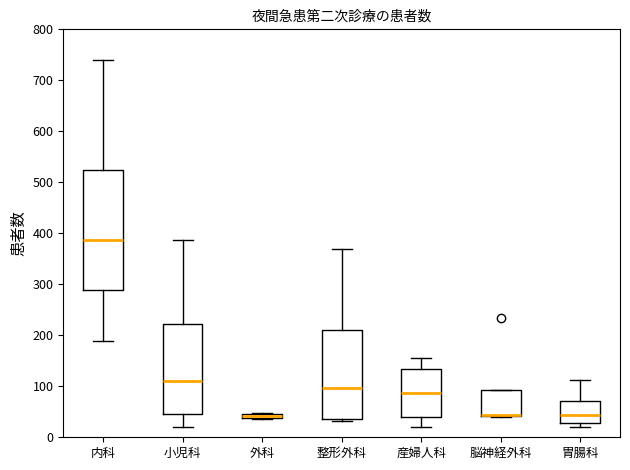

Which box is the tallest, from its lower edge to its upper edge?

内科